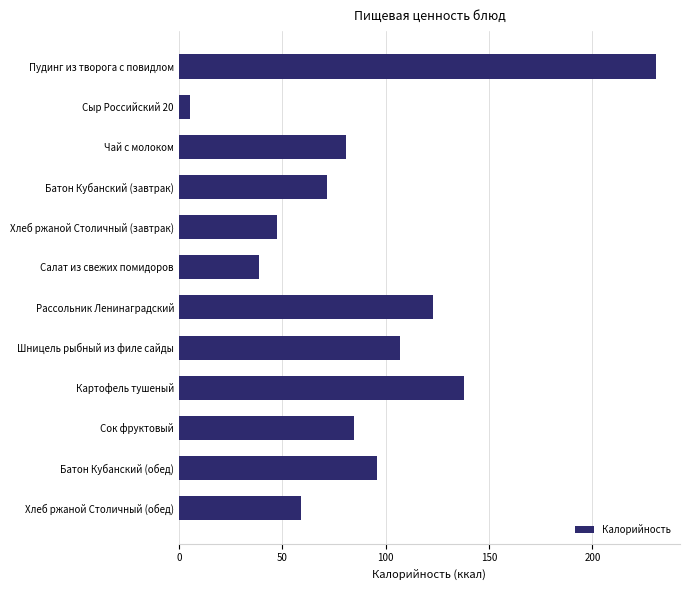

Is it true that the value at Шницель рыбный из филе сайды is 106.9?

True